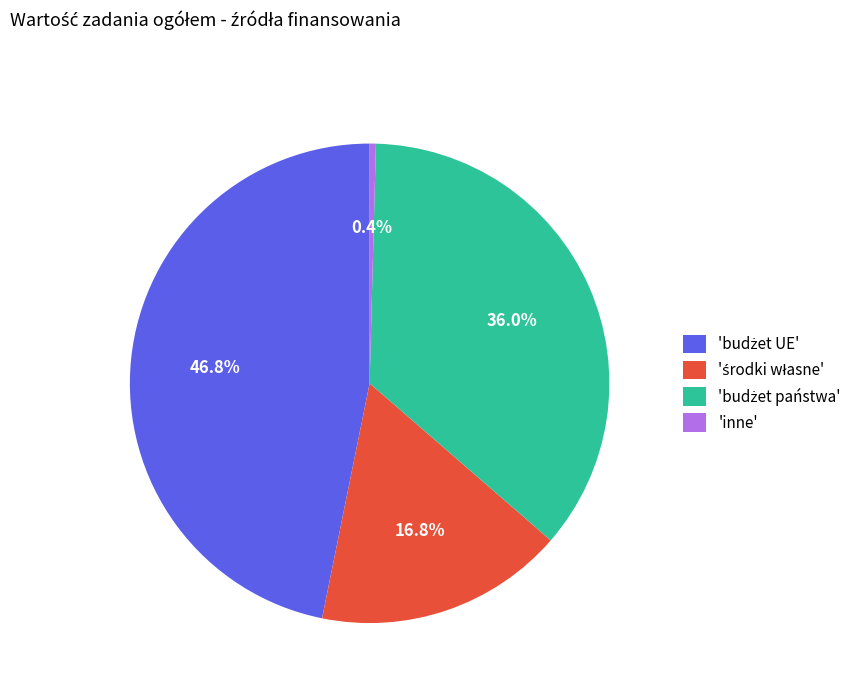

Count the number of slices in the pie.

4